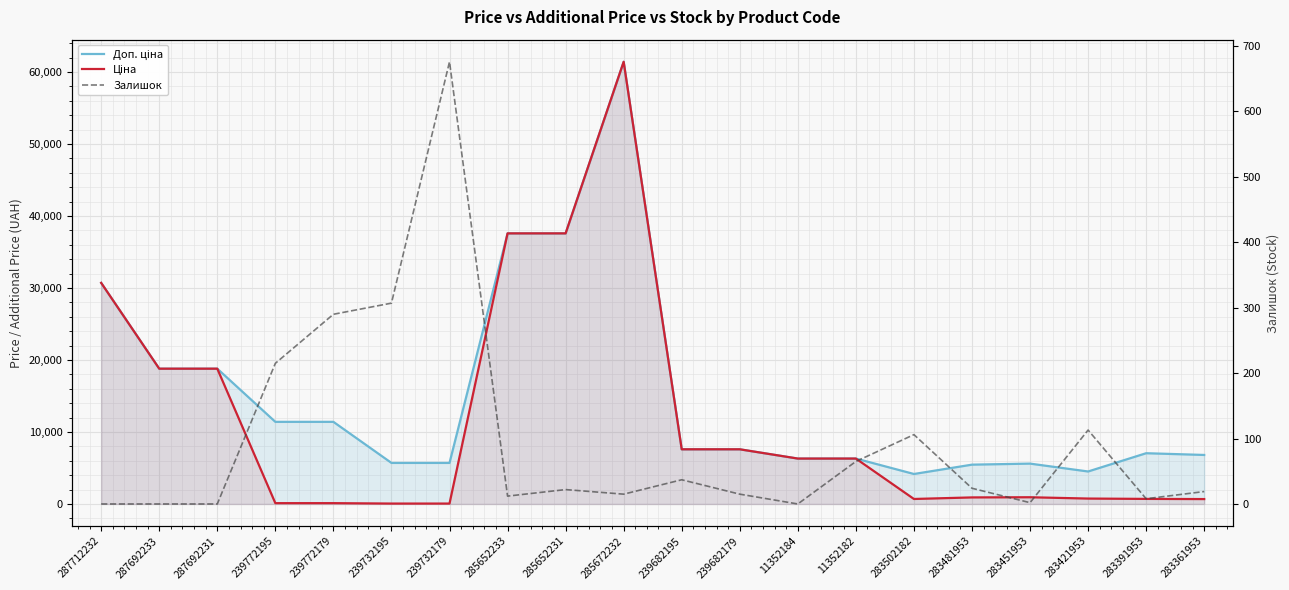

Is the value of Доп. ціна at 285652233 greater than the value of Залишок at 283481953?

Yes